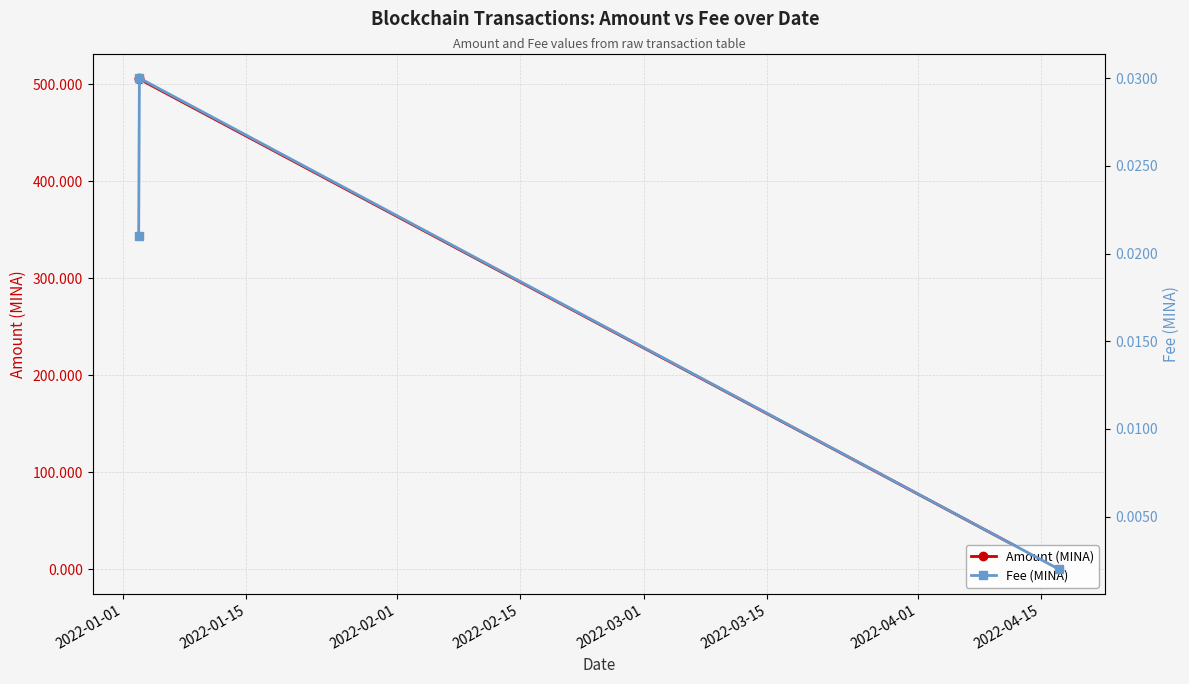

What is the sum of all Amount (MINA) values?

1011.2